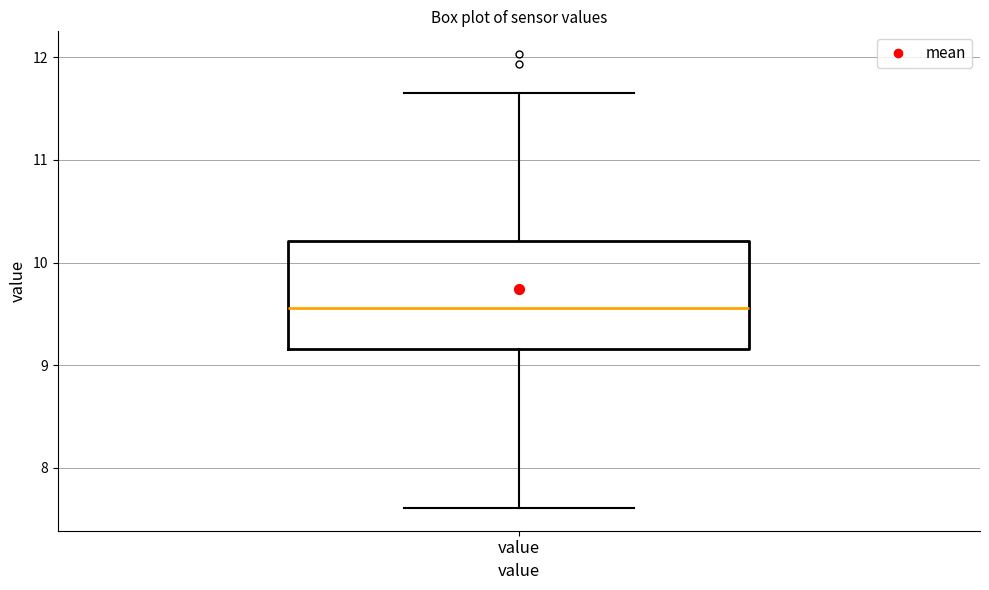

Where does the upper whisker of the box for value end on the y-axis? The values are not printed on the chart, so give them approximately, as read against the axis.

11.7